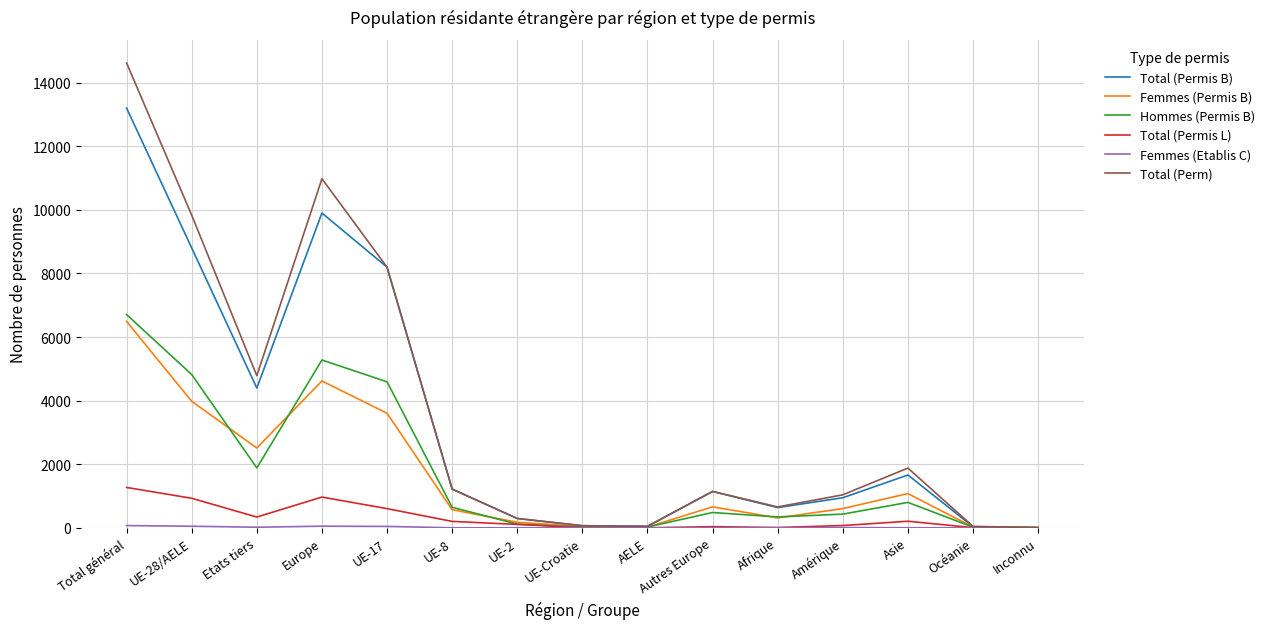

At which category is the sum across all series the highest?

Total général